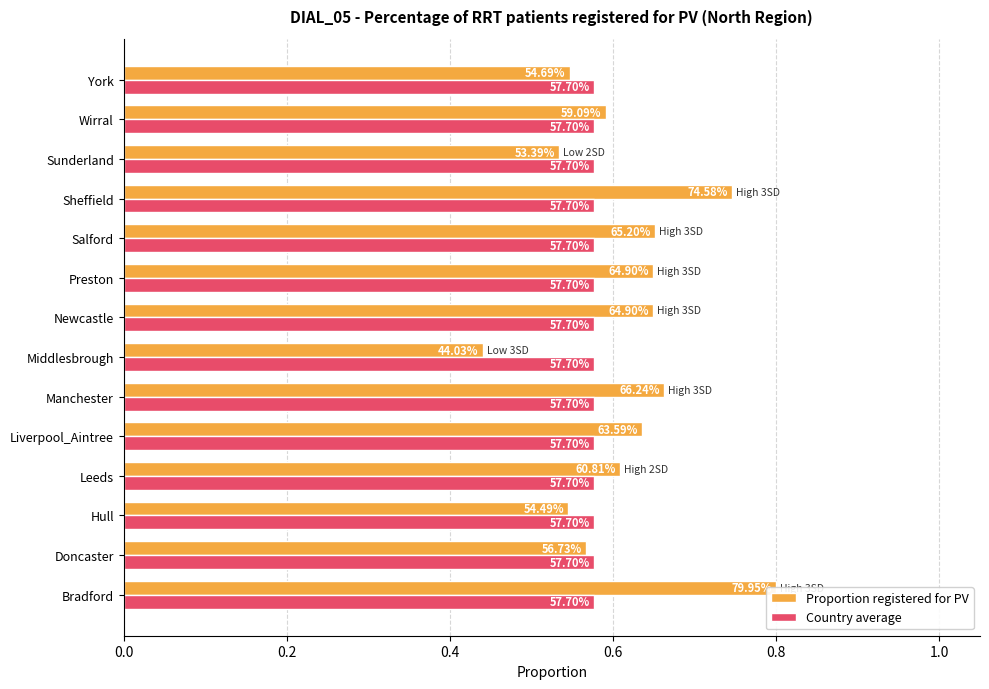

What are all the series names shown in the legend?

Proportion registered for PV, Country average